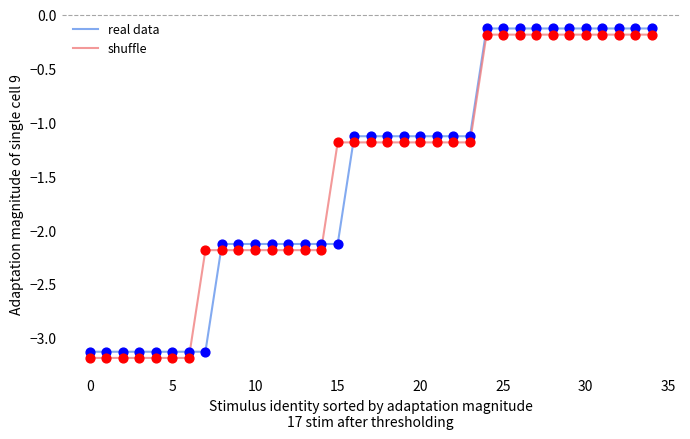

What is the minimum value for shuffle?

-3.2